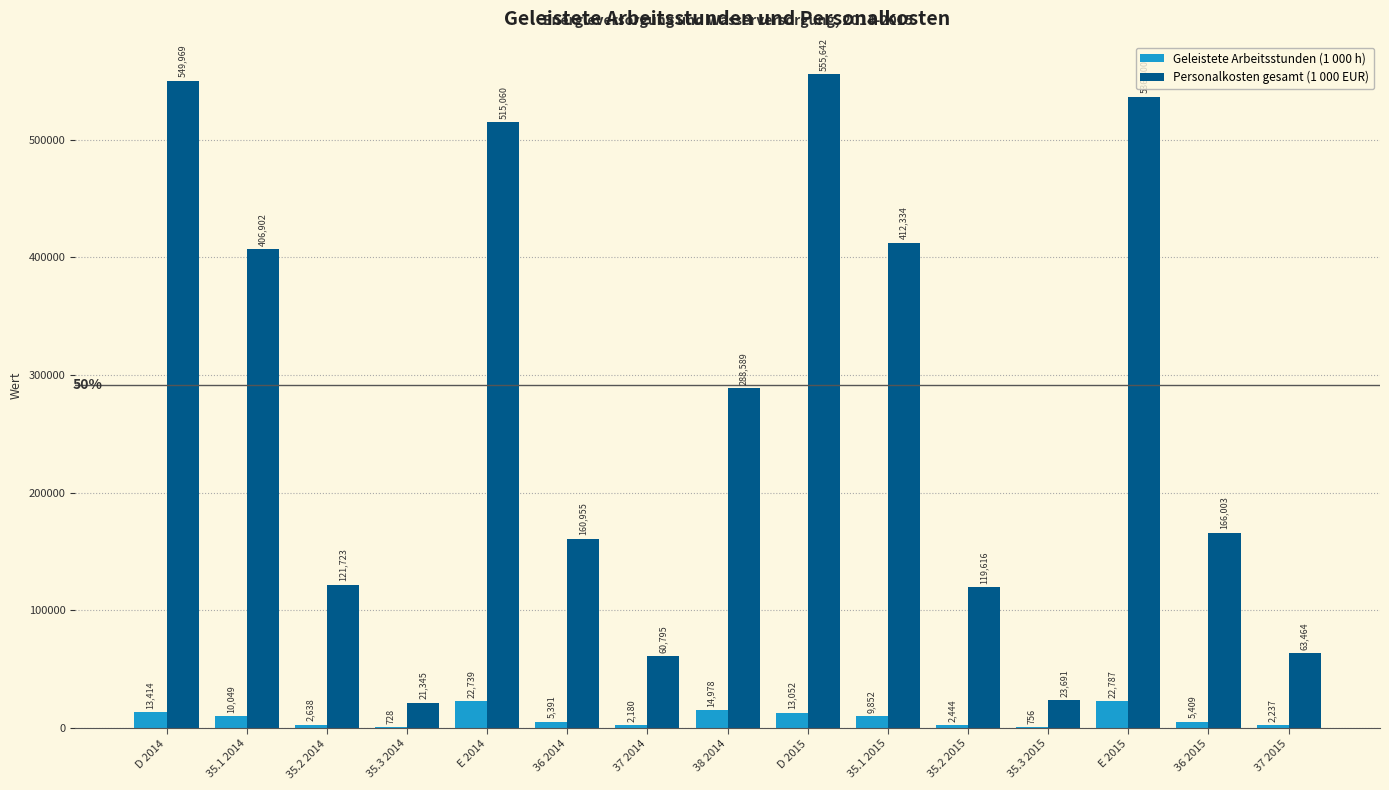

What are all the series names shown in the legend?

Geleistete Arbeitsstunden (1 000 h), Personalkosten gesamt (1 000 EUR)